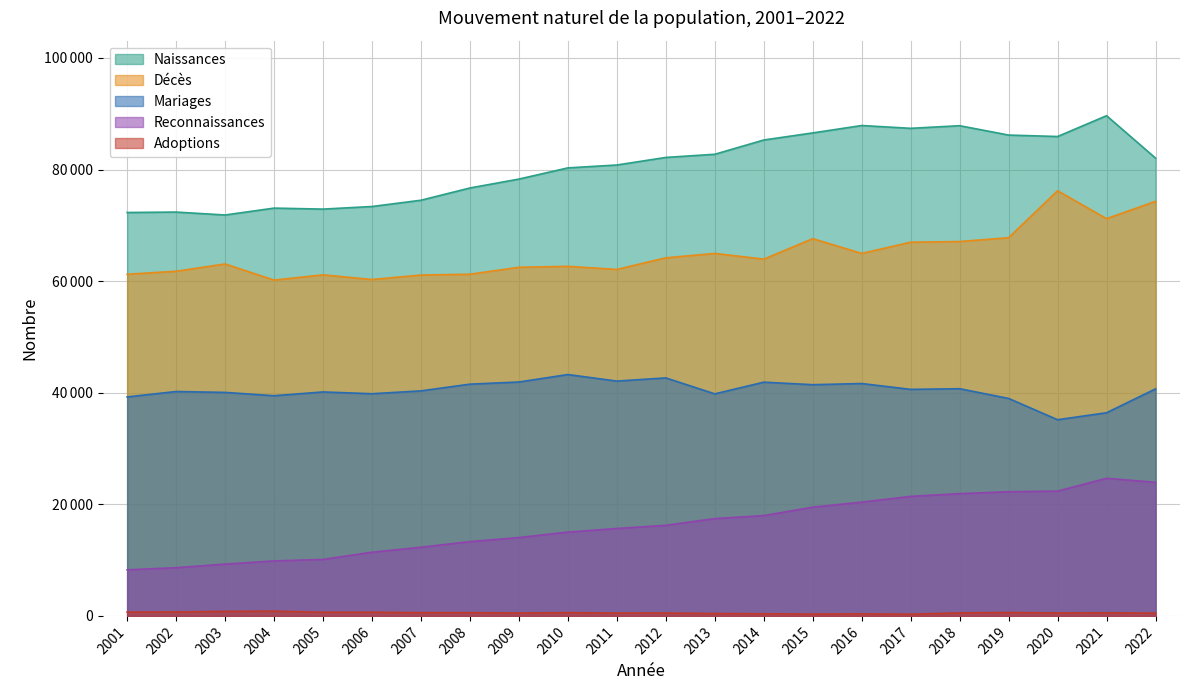

True or false: Adoptions and Naissances intersect in this chart.

False